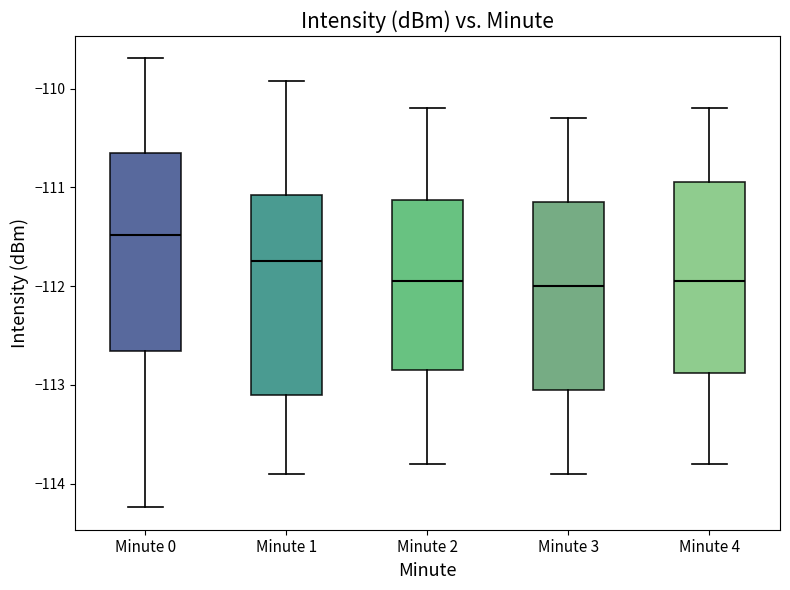

Reading left to right, read every box against the y-axis: the position of its median line, the range the box covers, and the ends of its whiskers. The values are not printed on the chart, so give them approximately, as read against the axis.

Minute 0: median -111.5, box -112.7 to -110.7, whiskers -114.2 to -109.7
Minute 1: median -111.7, box -113.1 to -111.1, whiskers -113.9 to -109.9
Minute 2: median -111.9, box -112.8 to -111.1, whiskers -113.8 to -110.2
Minute 3: median -112.0, box -113.0 to -111.1, whiskers -113.9 to -110.3
Minute 4: median -111.9, box -112.9 to -110.9, whiskers -113.8 to -110.2